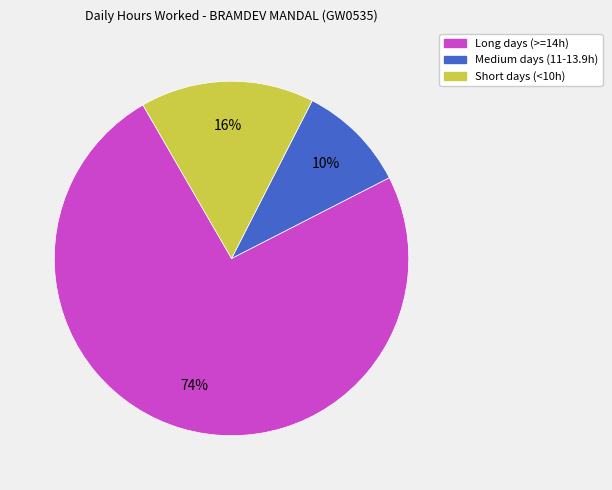

Is there a majority slice in this chart?

Yes